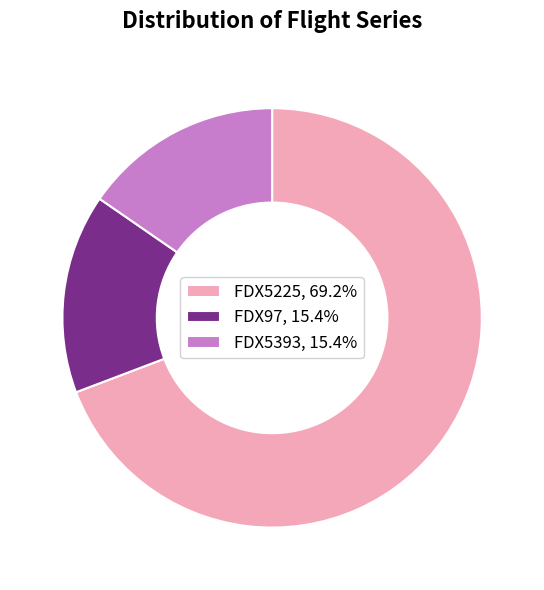

Which category has the biggest portion of the pie?

FDX5225